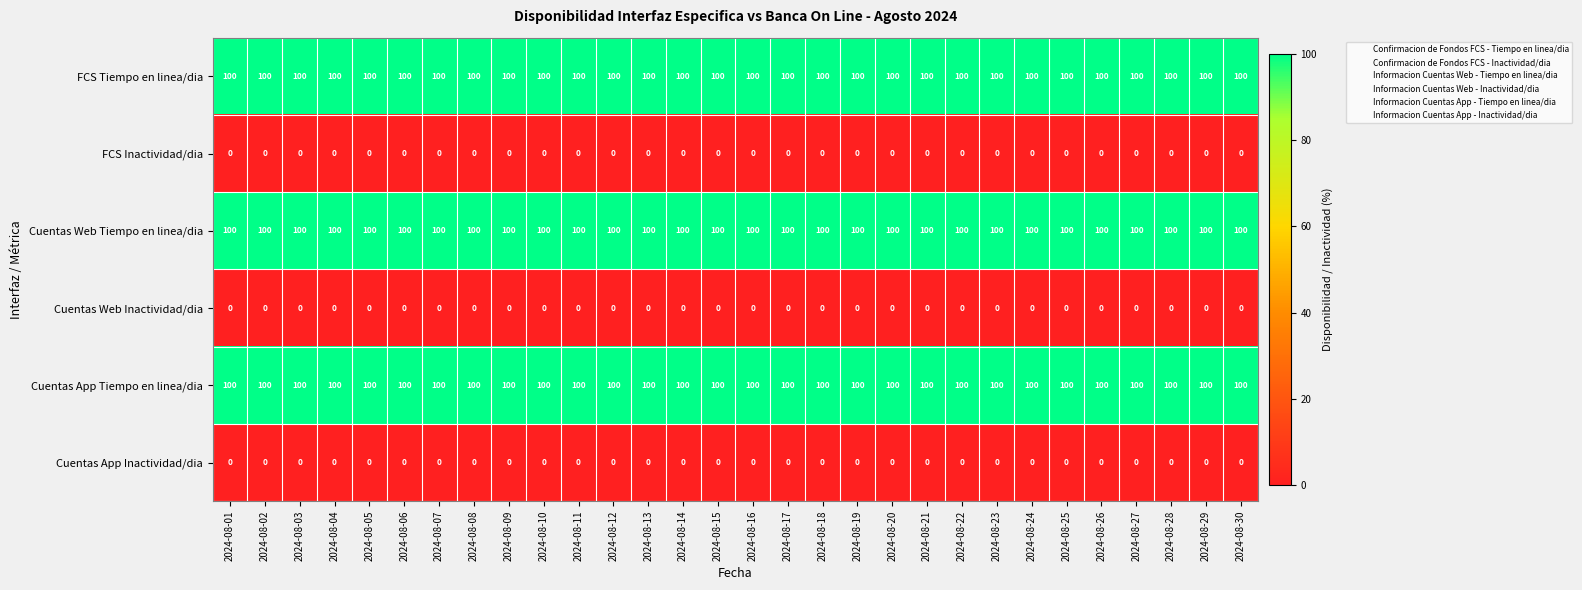

True or false: Cuentas App Tiempo en linea/dia has a value of 47 at 2024-08-17.

False